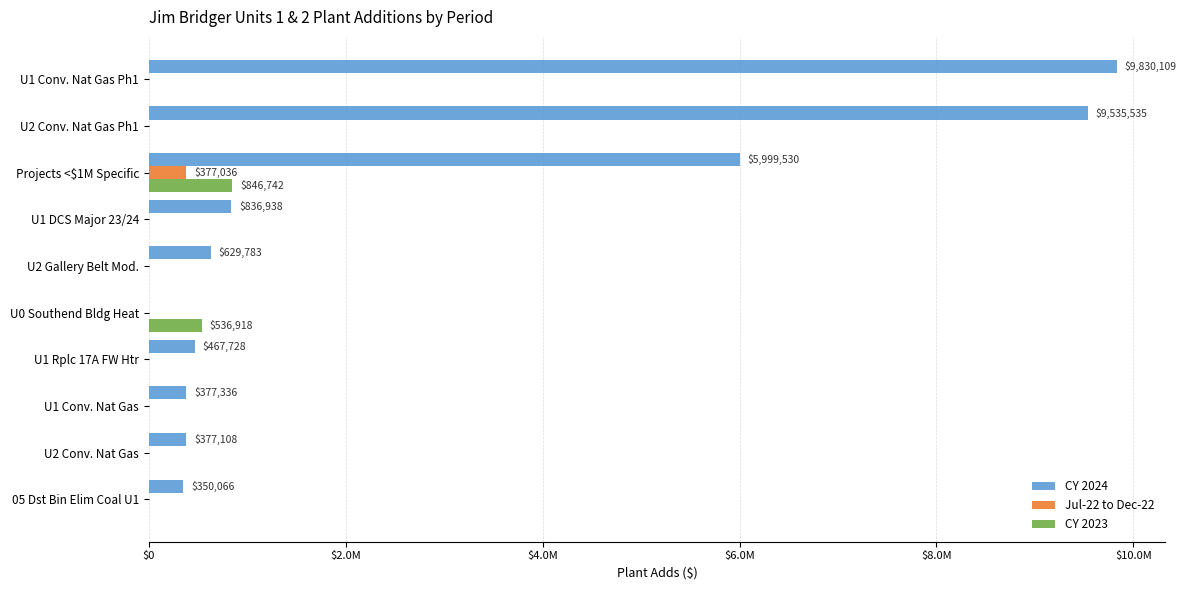

What are all the series names shown in the legend?

CY 2024, Jul-22 to Dec-22, CY 2023